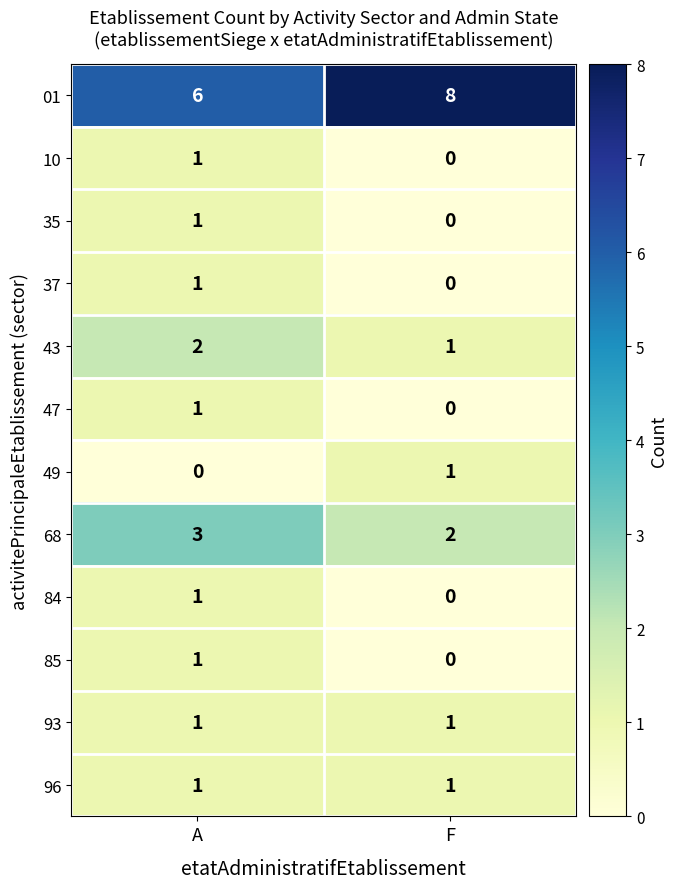

How many distinct data groups are displayed?

12